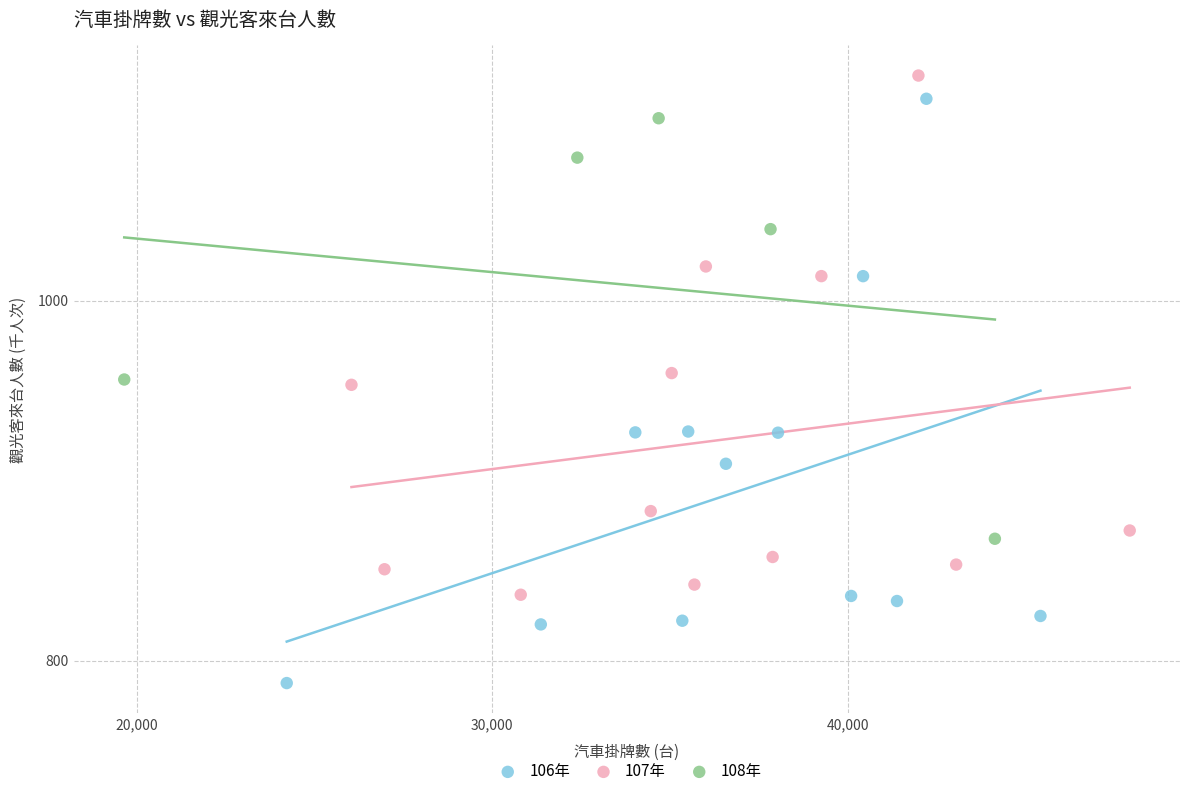

Which series contains the lowest Y value?

106年